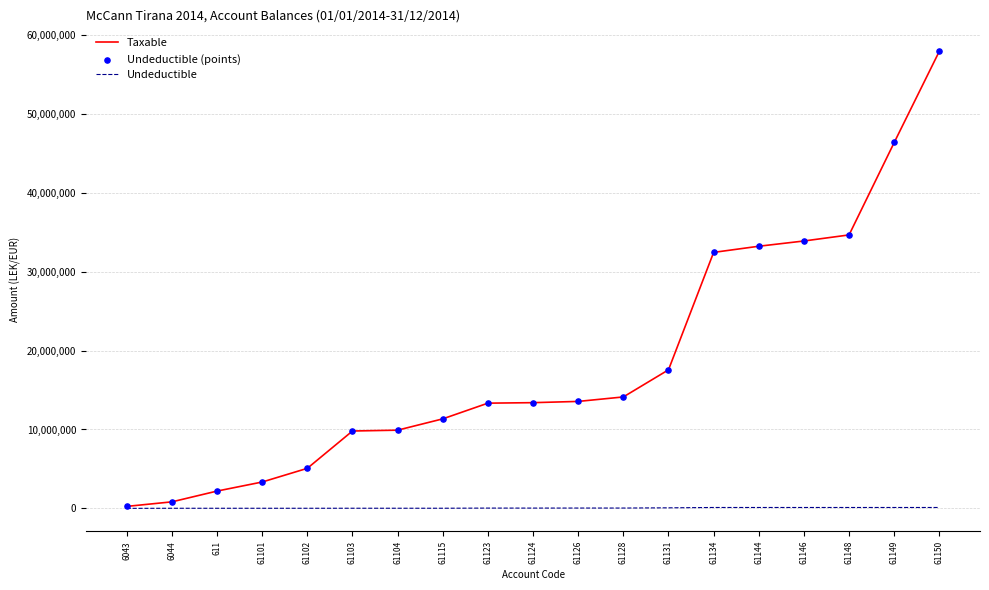

Between 61101 and 61148, which series saw the biggest shift?

Taxable